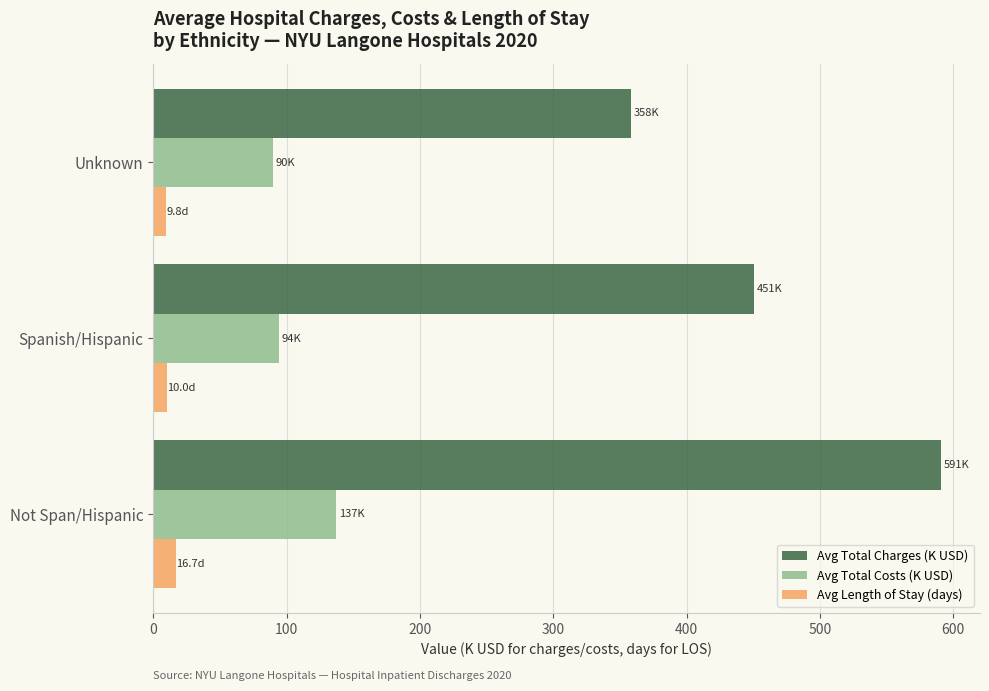

What is the sum of all Avg Total Costs (K USD) values?

321.4